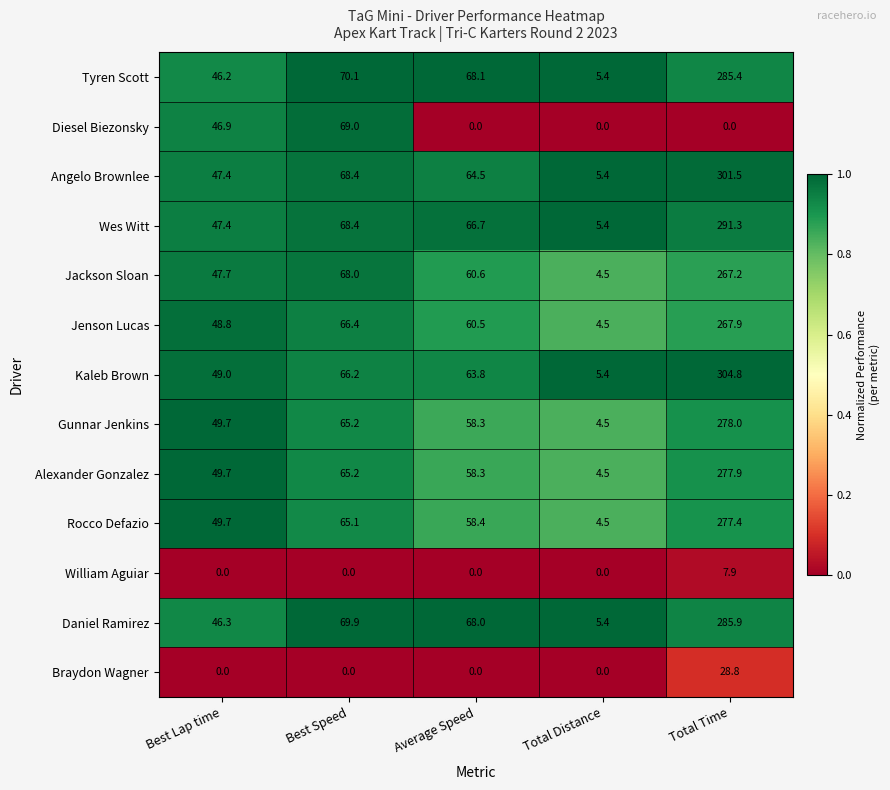

Which series has the widest spread of values?

Kaleb Brown